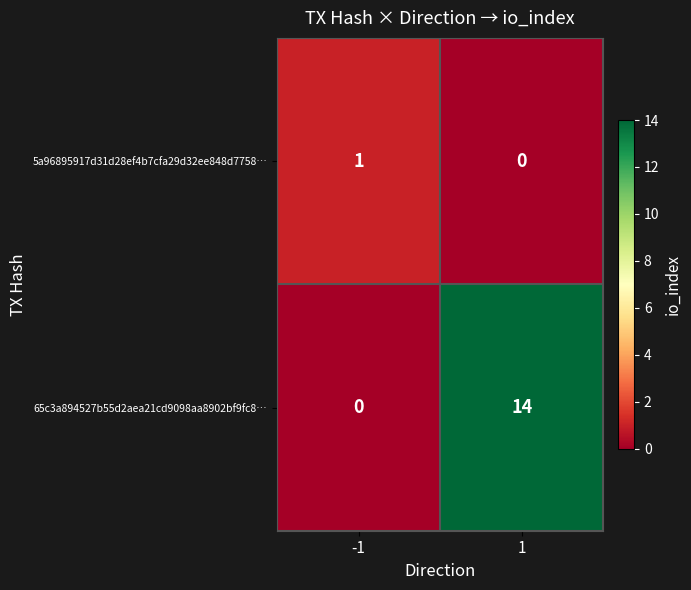

At which category is the sum across all series the highest?

1